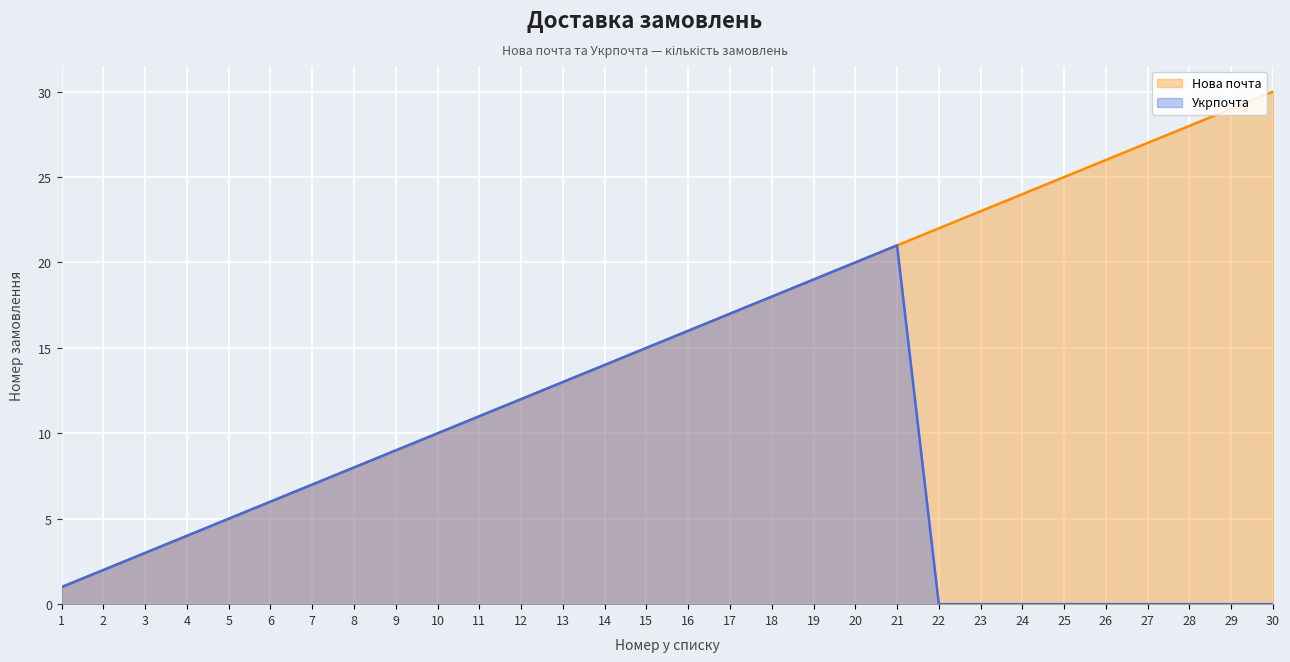

The value of Нова почта at 15 is 4. True or false?

False